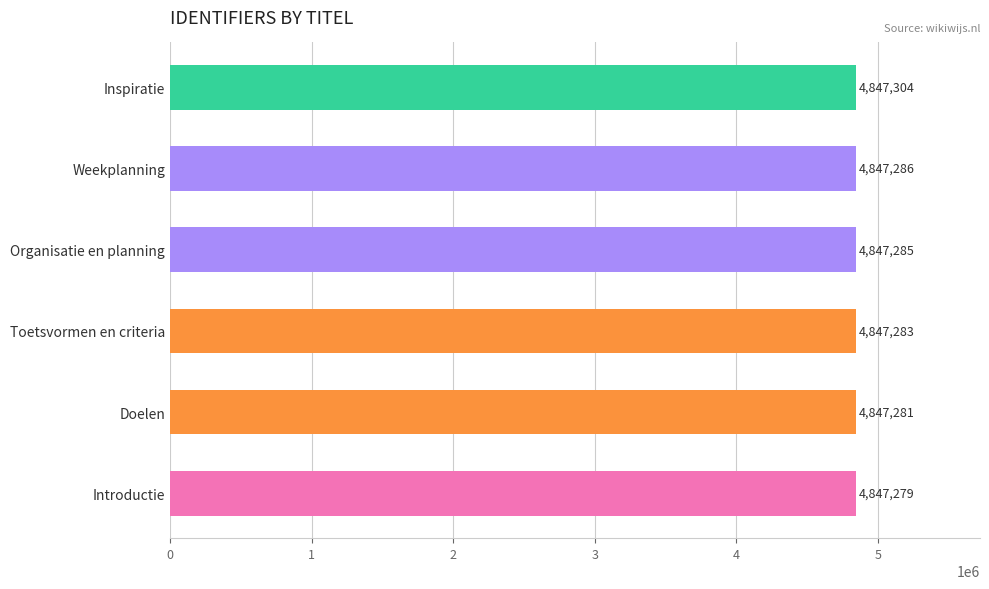

How many bars are there in total?

6